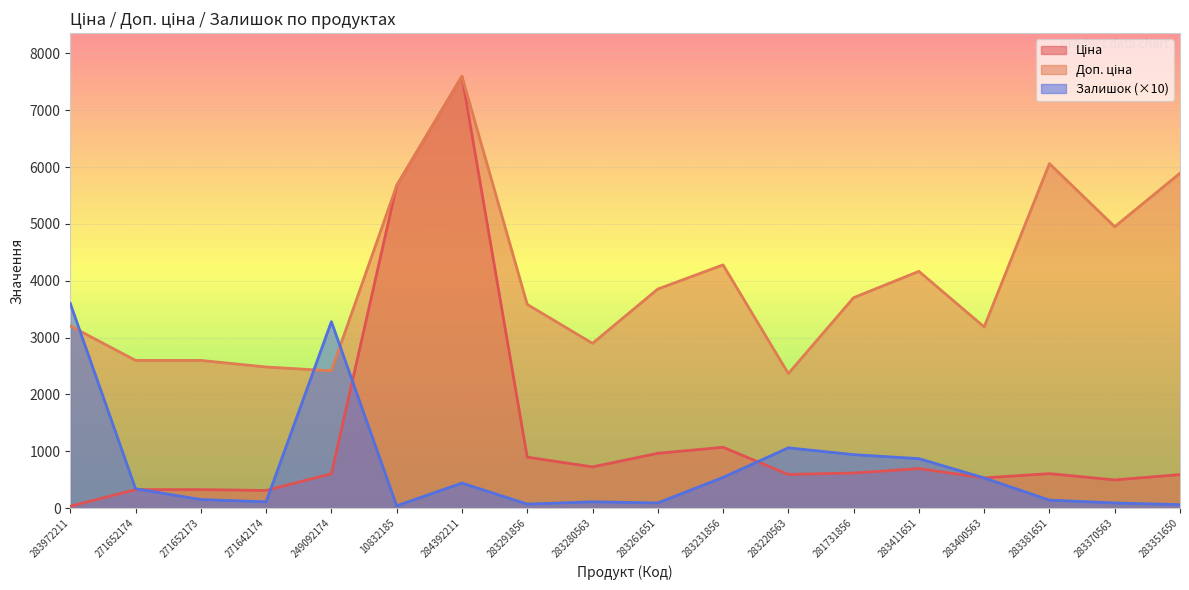

The value of Залишок at 283400563 is 530.0. True or false?

True